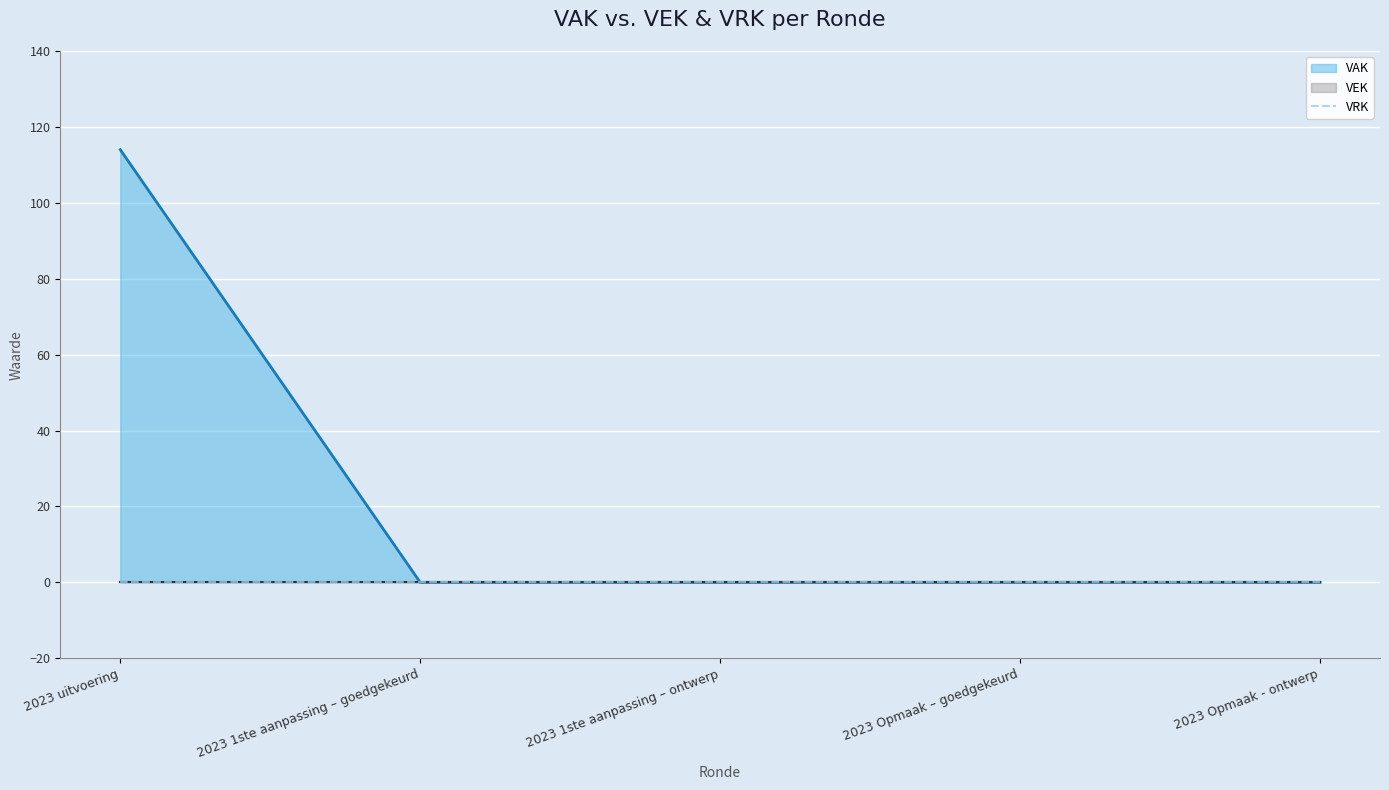

What is the sum of all VAK values?

114